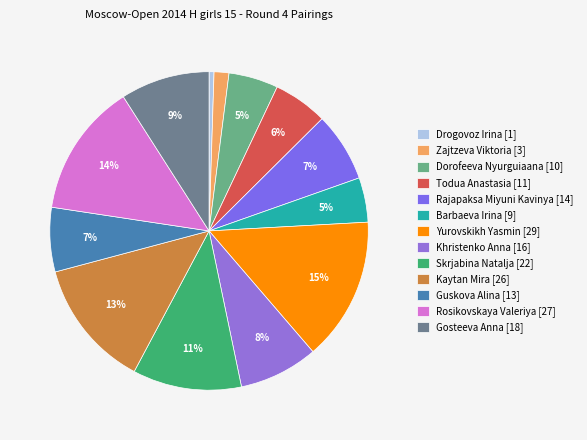

True or false: Guskova Alina accounts for 7% of the total.

True